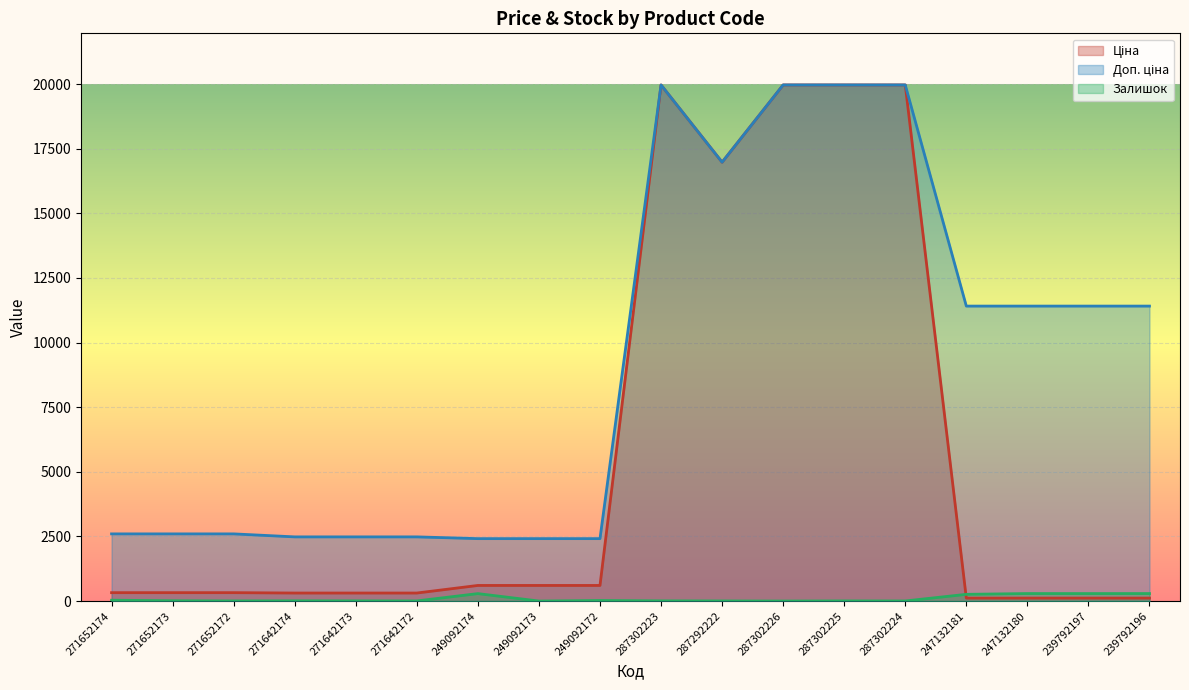

Rank the series at 247132181 from highest to lowest value.

Доп. ціна, Залишок, Ціна